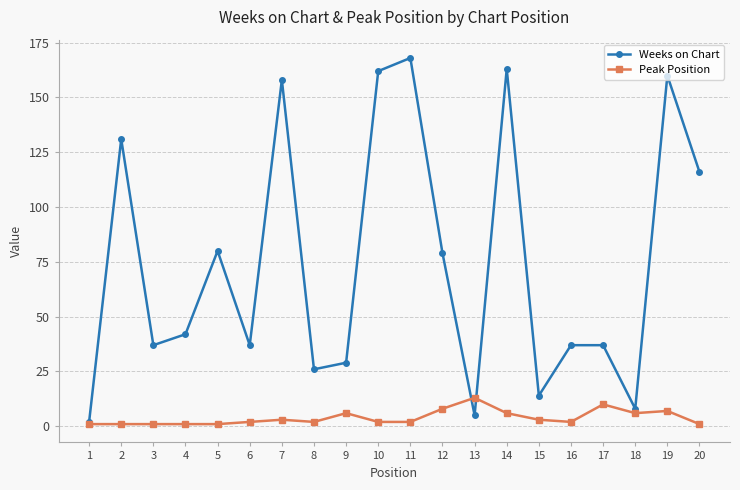

Which series has the largest total across all categories?

Weeks on Chart